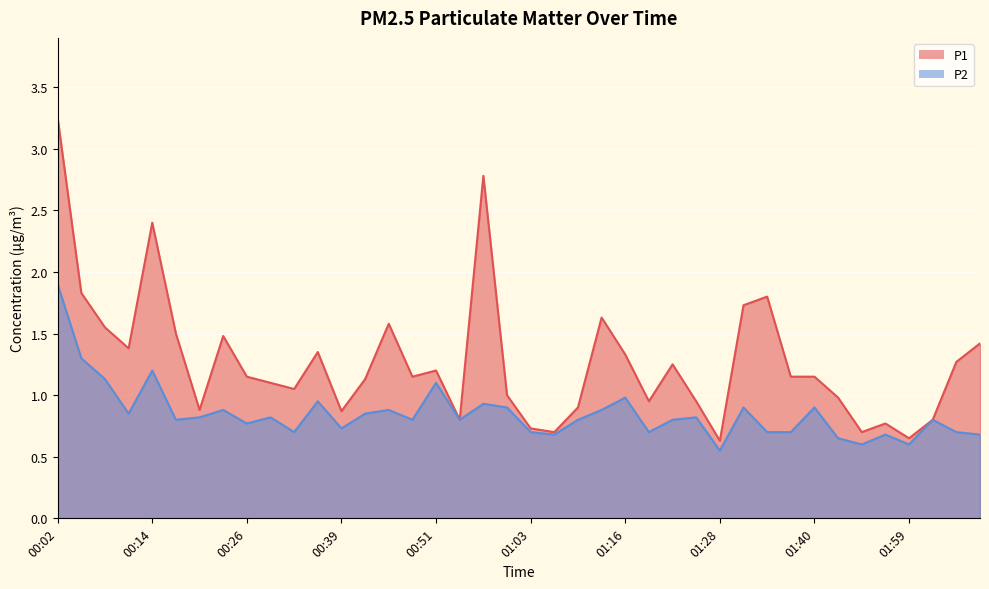

True or false: P2 and P1 intersect in this chart.

False